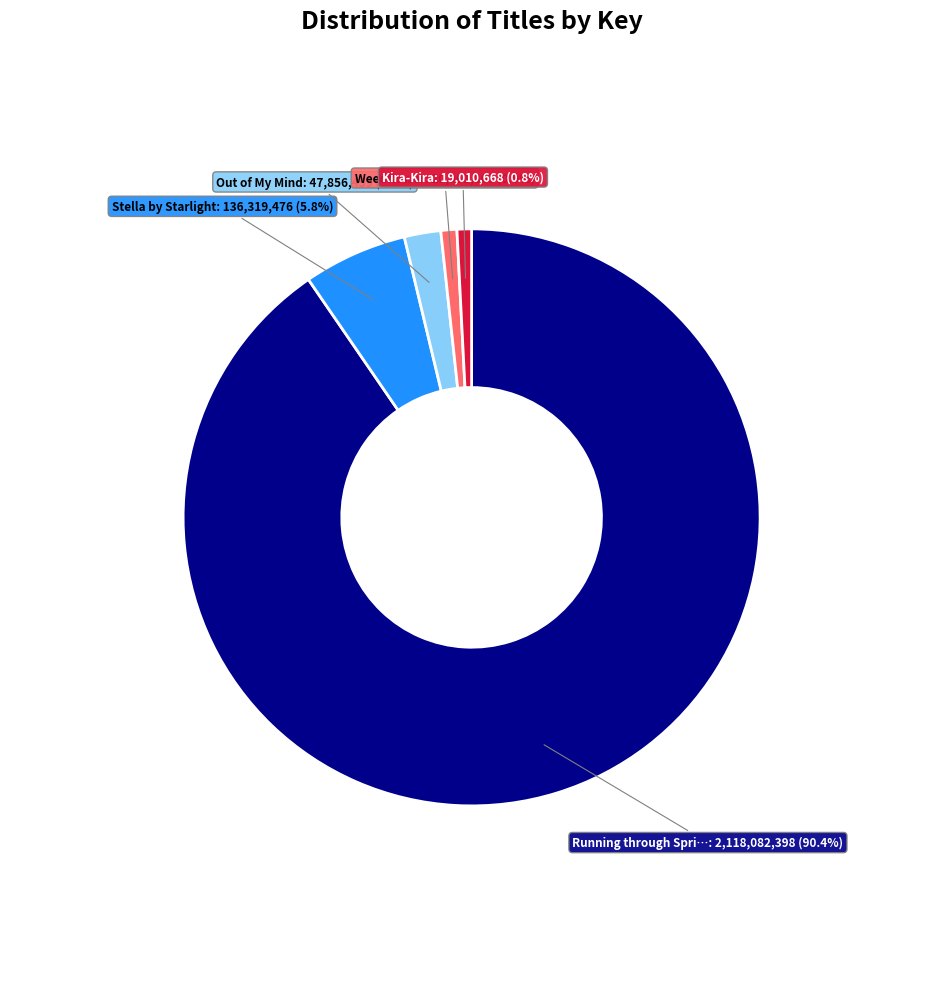

Is there a majority slice in this chart?

Yes